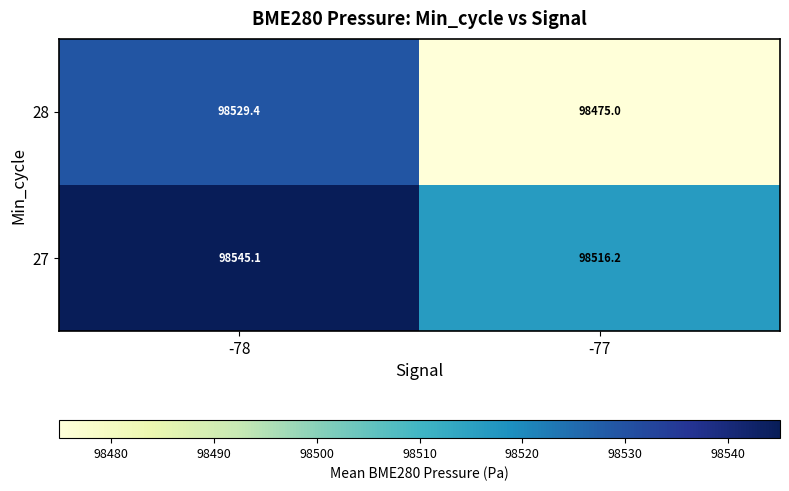

The 27 series shows 174374.7 at -77. True or false?

False